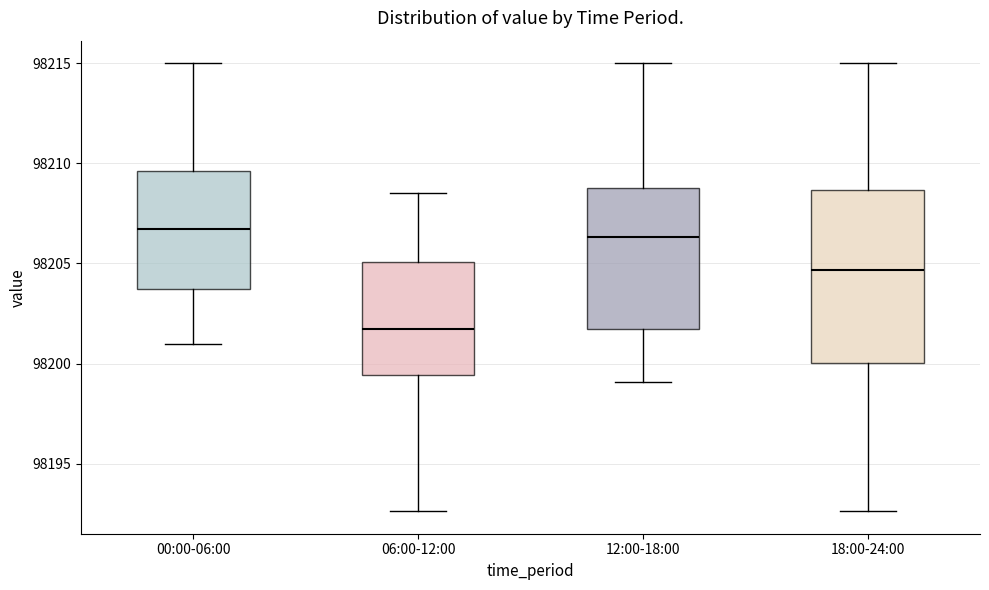

Reading left to right, read every box against the y-axis: the position of its median line, the range the box covers, and the ends of its whiskers. The values are not printed on the chart, so give them approximately, as read against the axis.

00:00-06:00: median 98206.5, box 98203.5 to 98209.5, whiskers 98201.0 to 98215.0
06:00-12:00: median 98202.0, box 98199.5 to 98205.0, whiskers 98192.5 to 98208.5
12:00-18:00: median 98206.5, box 98202.0 to 98209.0, whiskers 98199.0 to 98215.0
18:00-24:00: median 98204.5, box 98200.0 to 98208.5, whiskers 98192.5 to 98215.0